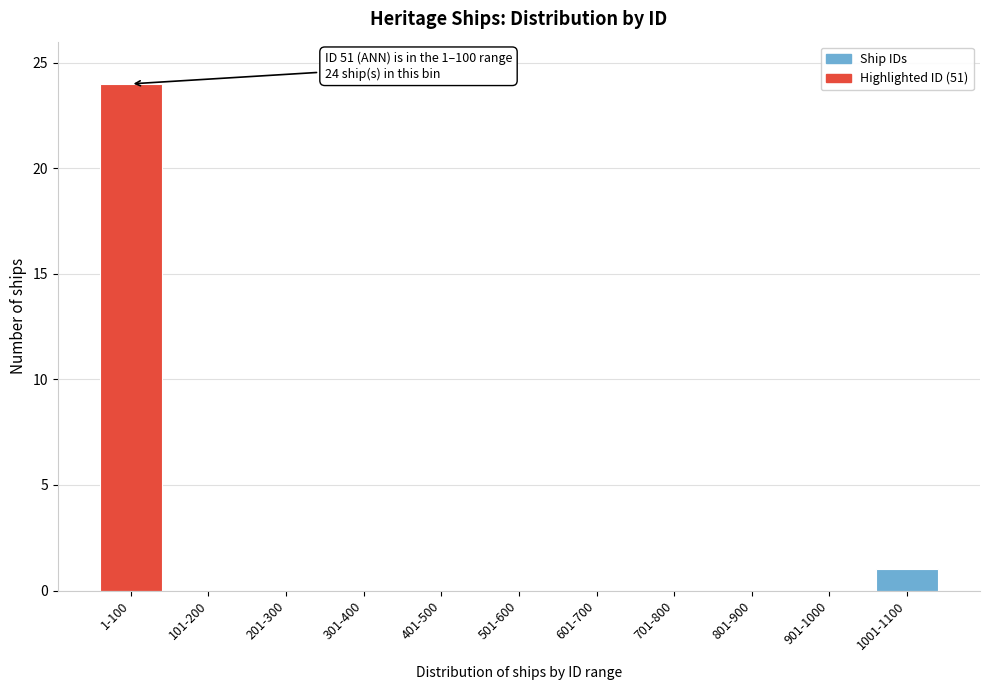

Reading left to right, list all the values displayed in this chart.

1-100=24	101-200=0	201-300=0	301-400=0	401-500=0	501-600=0	601-700=0	701-800=0	801-900=0	901-1000=0	1001-1100=1